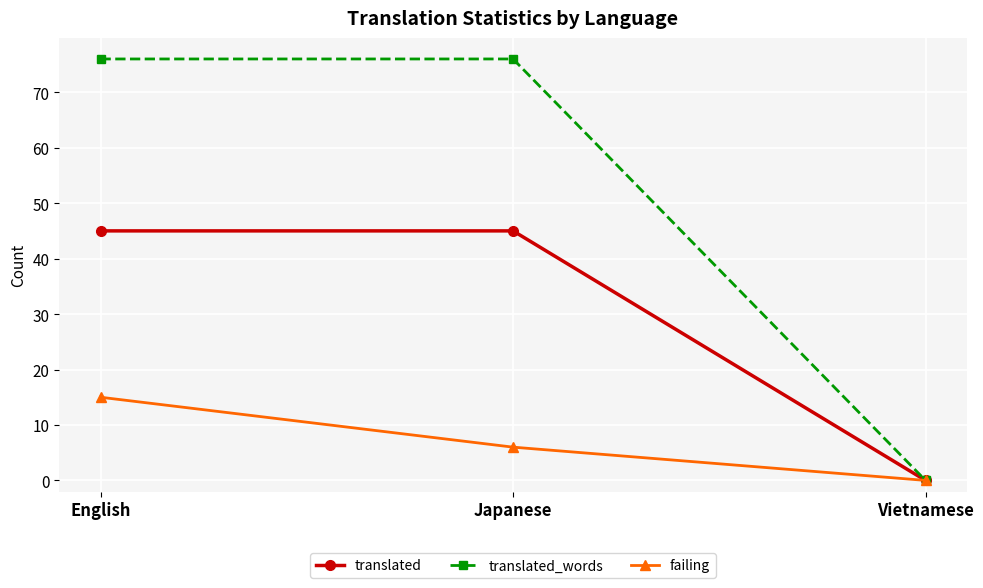

What is the difference between the maximum and minimum values in the failing series?

15